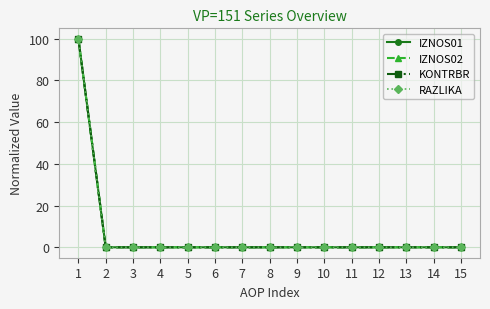

True or false: IZNOS02 and IZNOS01 cross at least once.

False